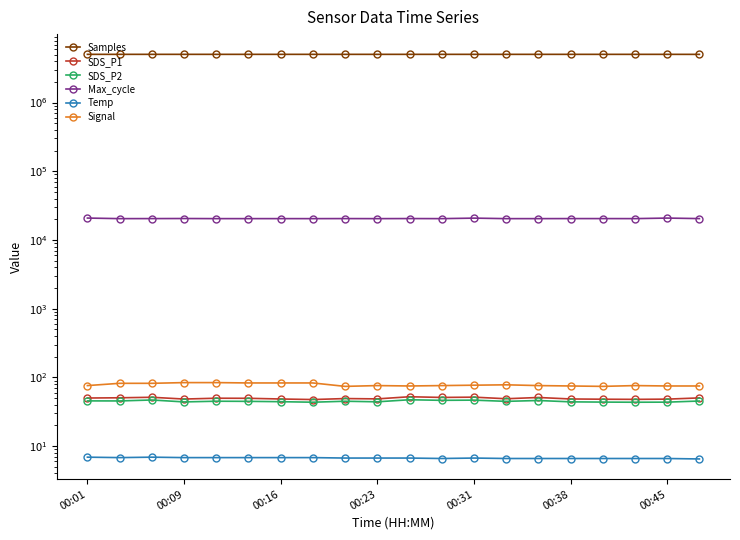

Between 12 and 13, which series saw the biggest shift?

Max_cycle